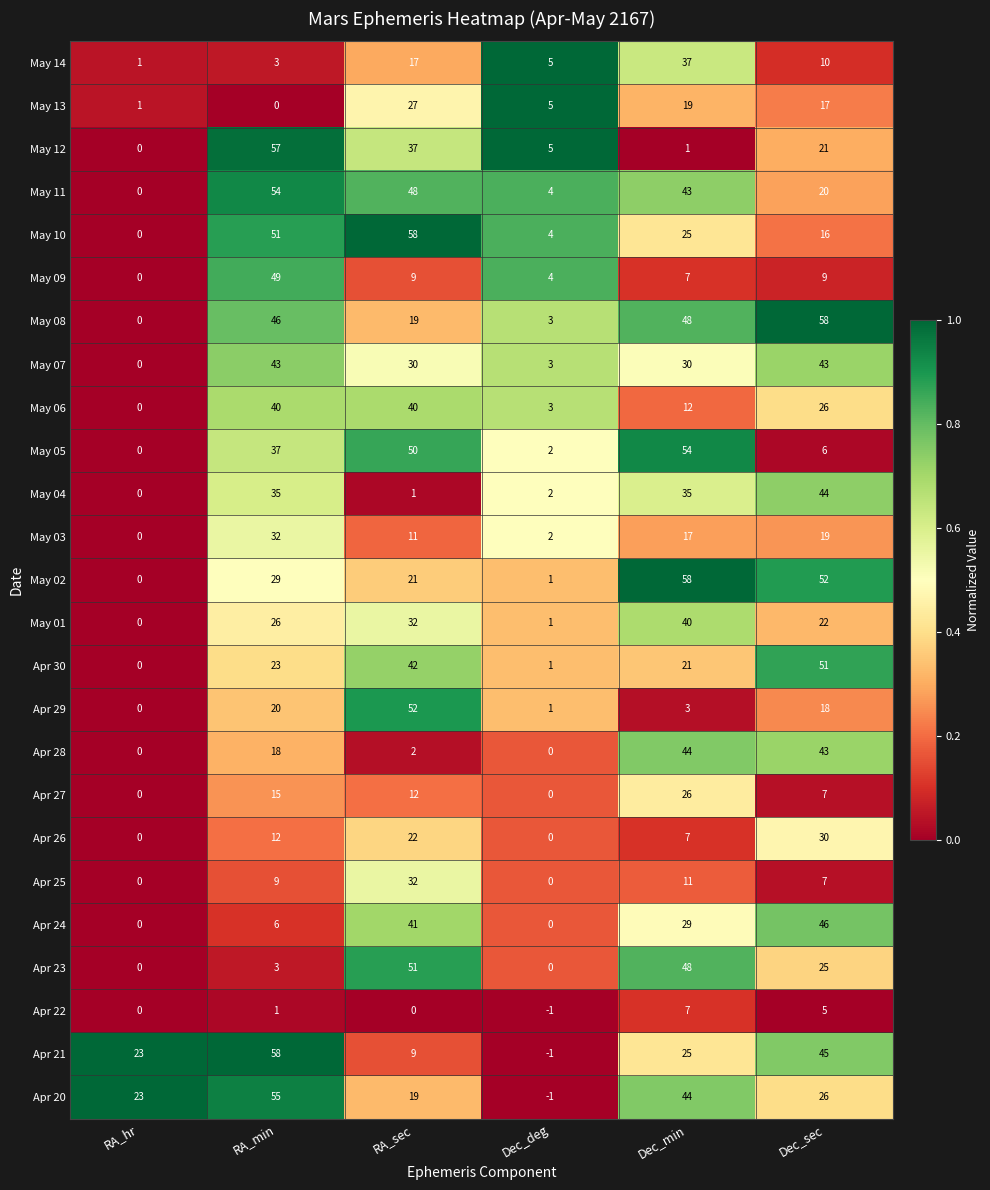

Is it true that Apr 21 equals 25 at Dec_min?

True